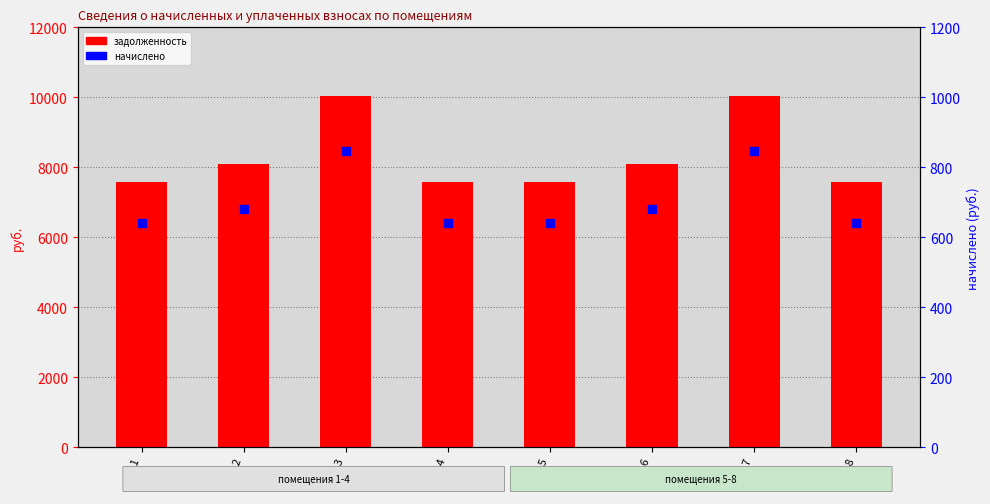

Which series has the largest Y range (max minus min)?

задолженность